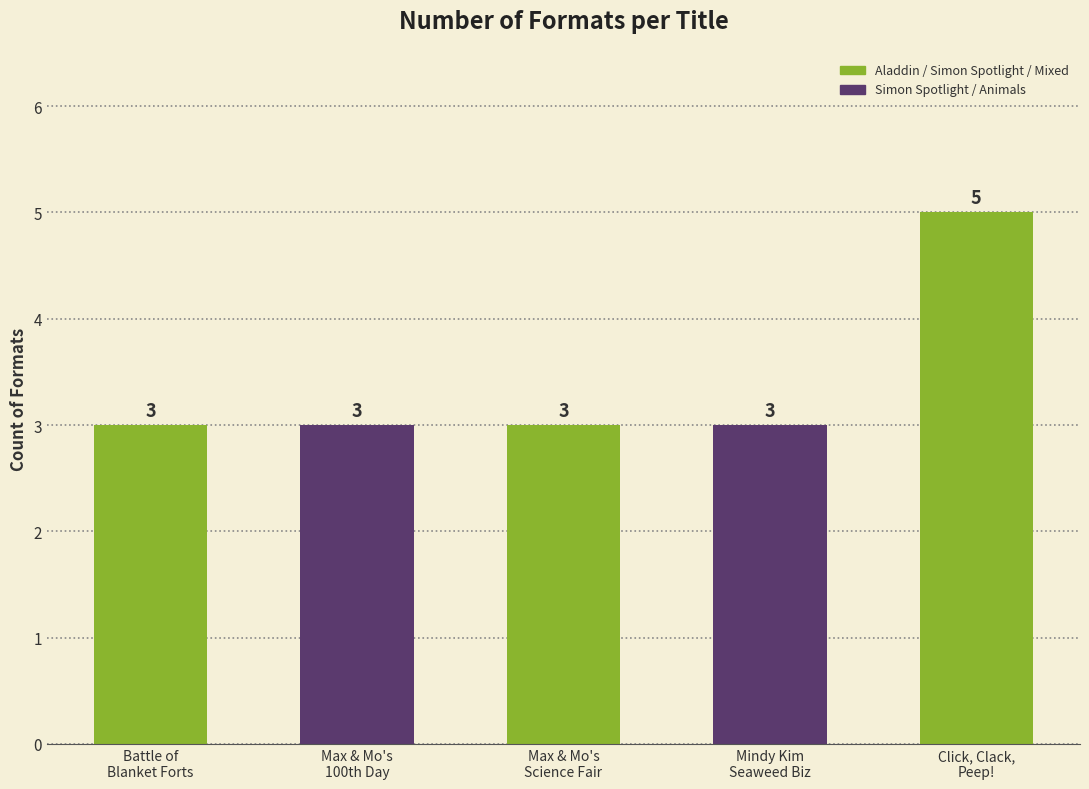

List the labels in order of value, largest first.

Click, Clack, Peep!, Battle of the Blanket Forts, Max & Mo's 100th Day of School!, Max & Mo's Science Fair Surprise, Mindy Kim and the Yummy Seaweed Business